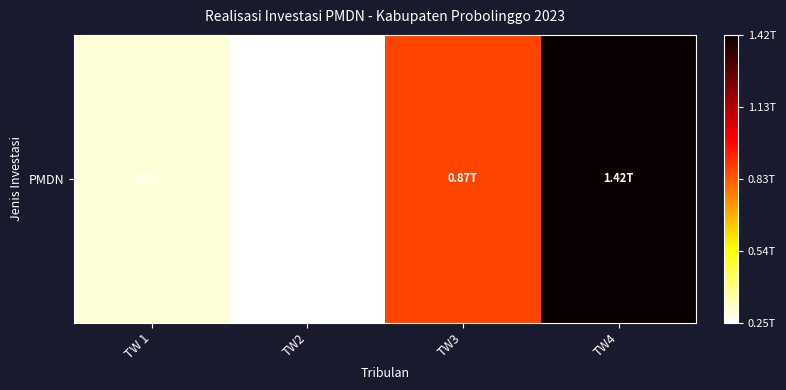

Reading left to right, list all the values displayed in this chart.

TW 1=298749000000	TW2=253238100000	TW3=872429400000	TW4=1416442000000